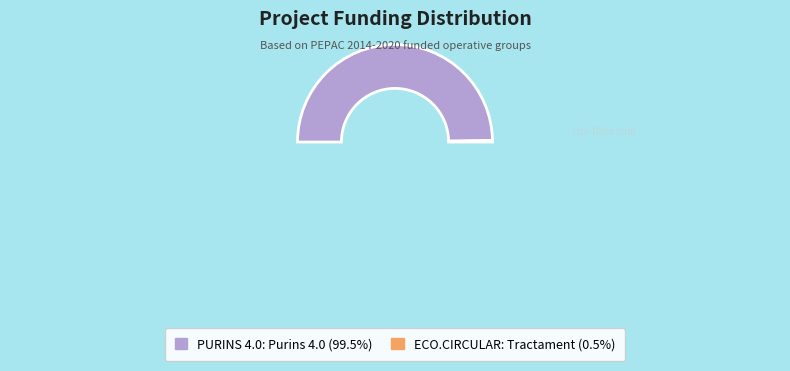

Between PURINS 4.0: Purins 4.0 and ECO.CIRCULAR: Tractament, which is larger?

PURINS 4.0: Purins 4.0